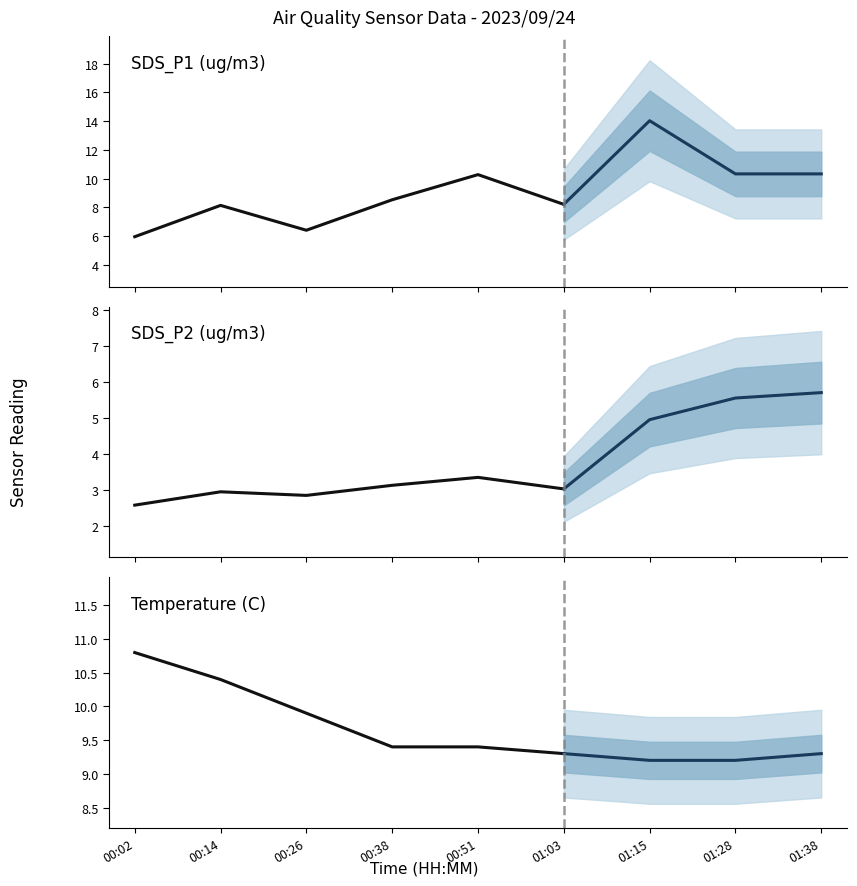

At 01:03, list the series in order from smallest to largest.

SDS_P2 (ug/m3), SDS_P1 (ug/m3), Temperature (C)